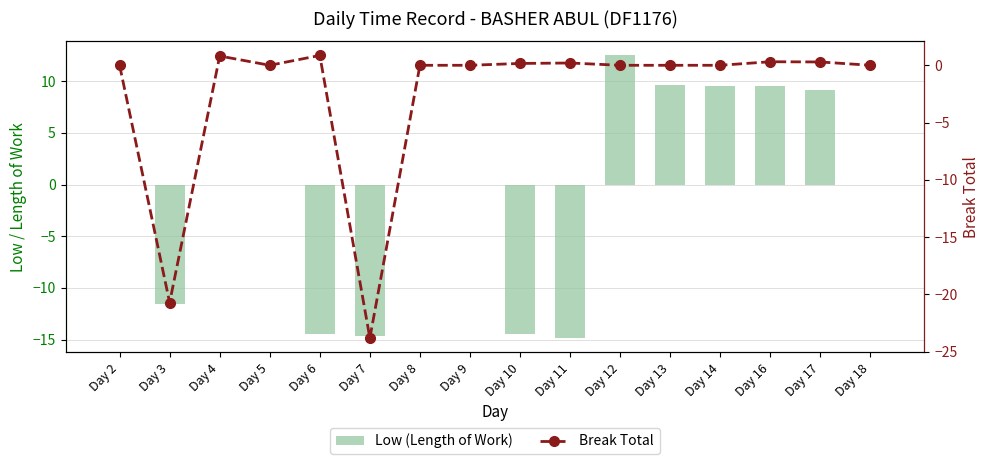

At which label does Break Total reach its peak?

Day 6